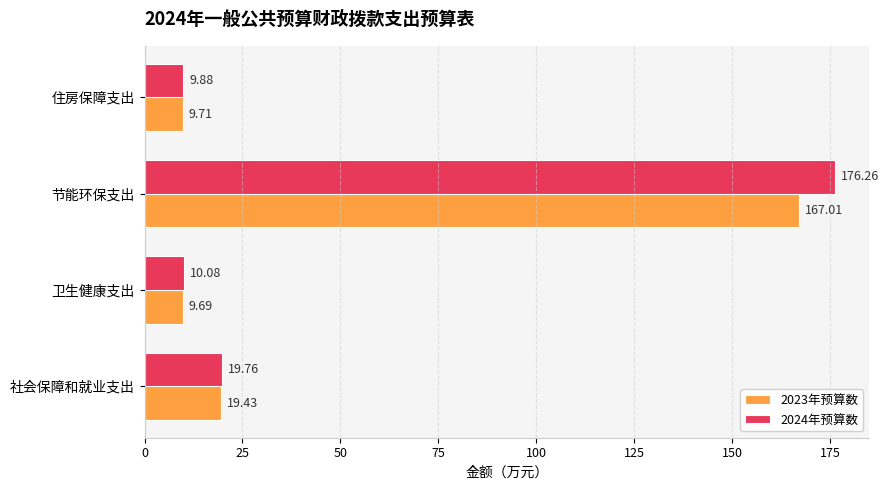

List the series in order of their peak value, lowest first.

2023年预算数, 2024年预算数